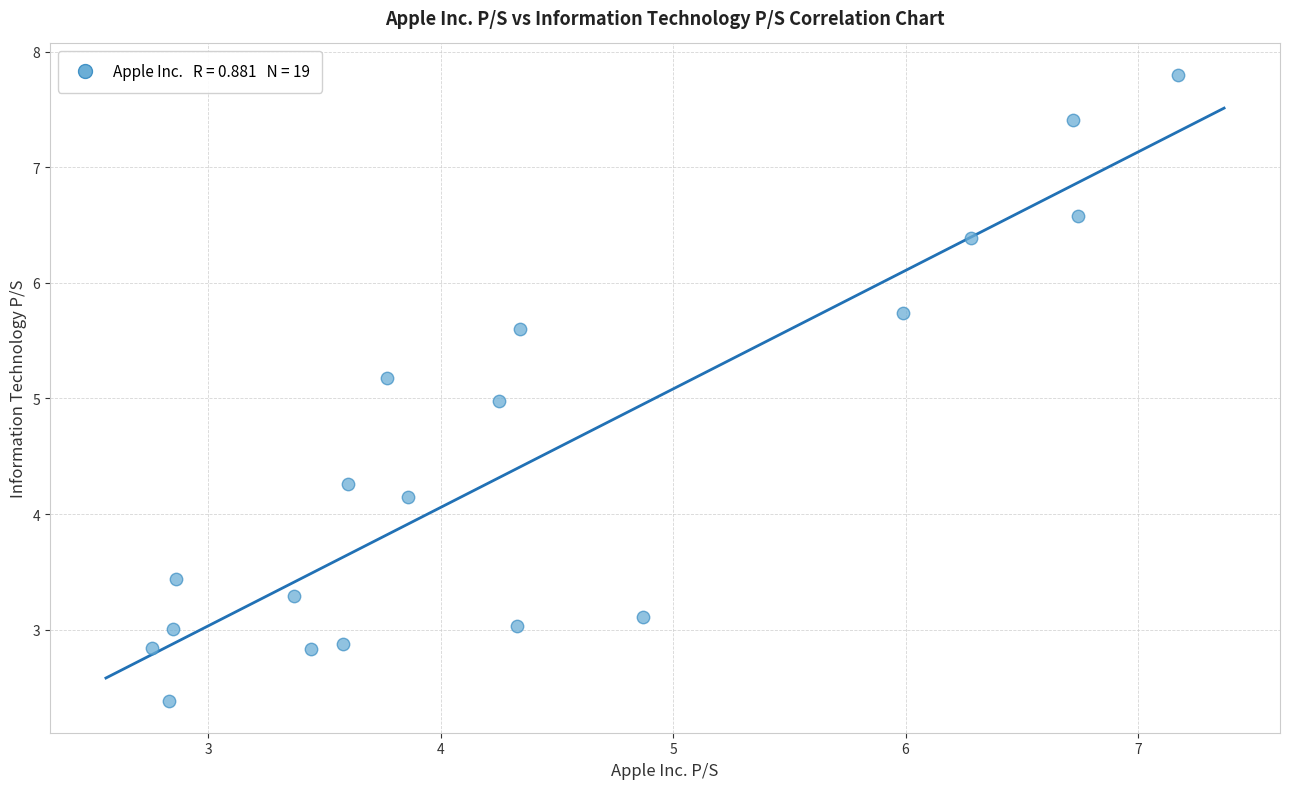

What is the range of Y values (max minus min)?

5.4